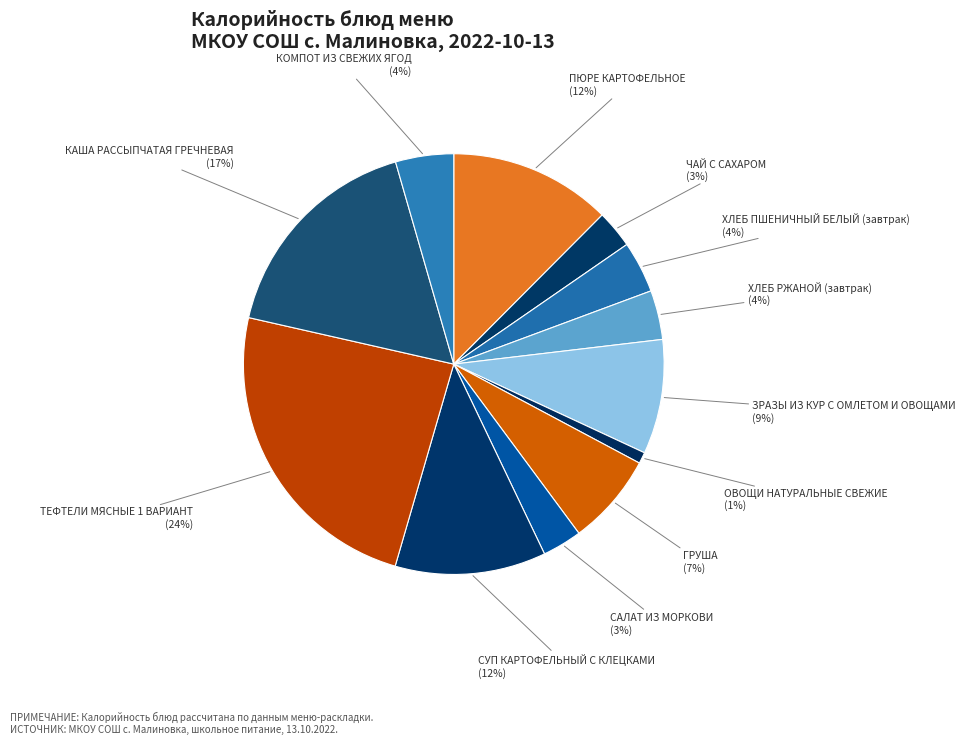

Which slice is the smallest?

ОВОЩИ НАТУРАЛЬНЫЕ СВЕЖИЕ